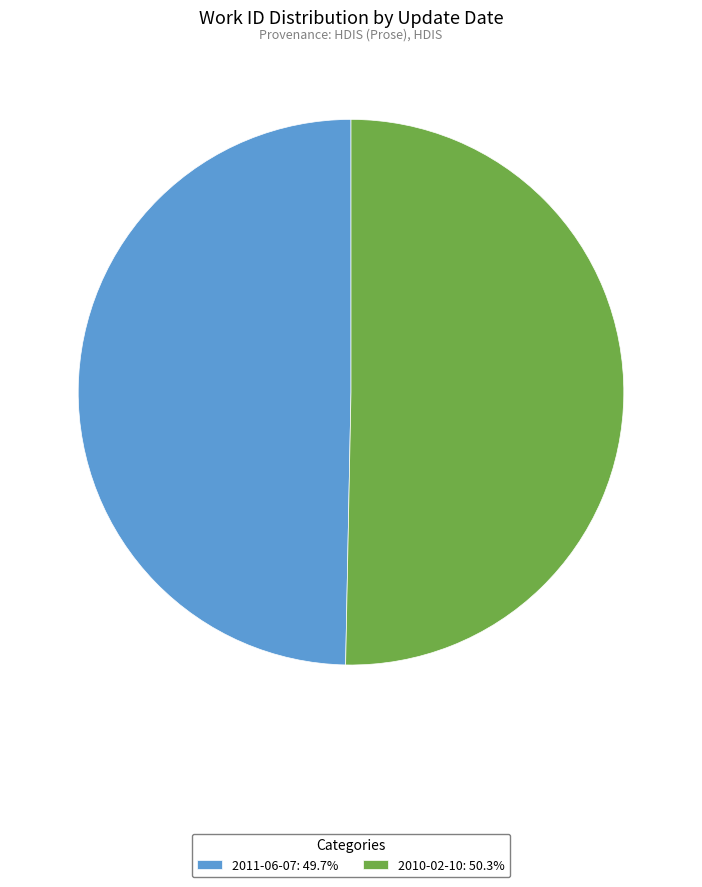

How many slices are in this pie chart?

2